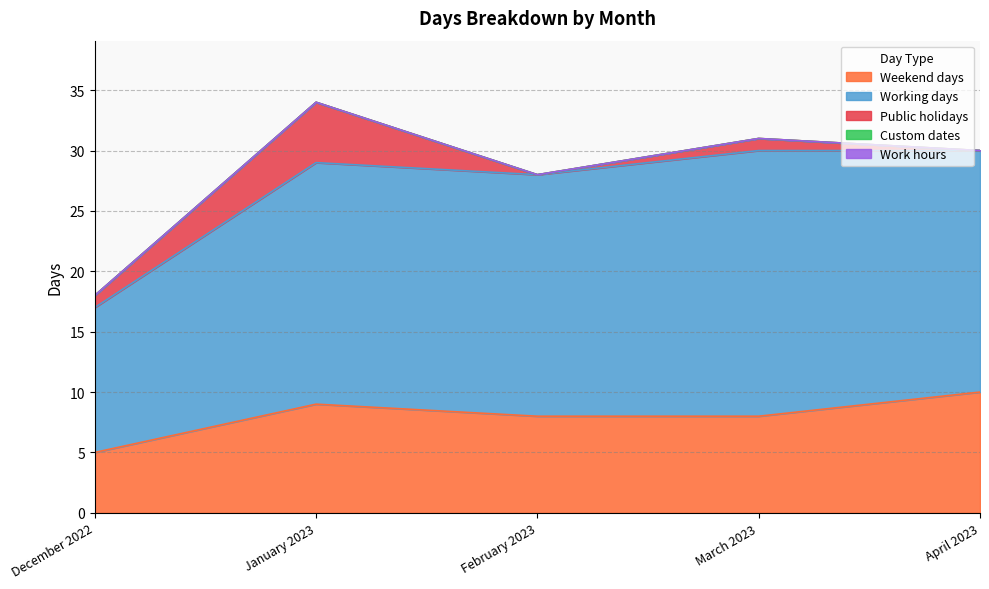

At which label does Public holidays reach its peak?

January 2023